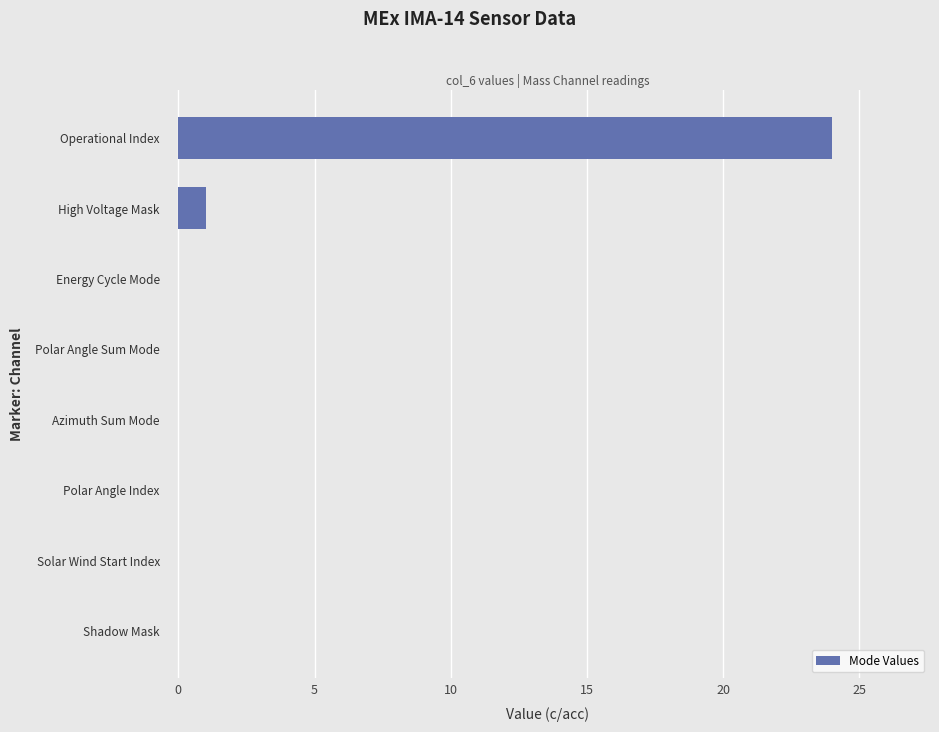

Is it true that the value at Polar Angle Index is -10?

False